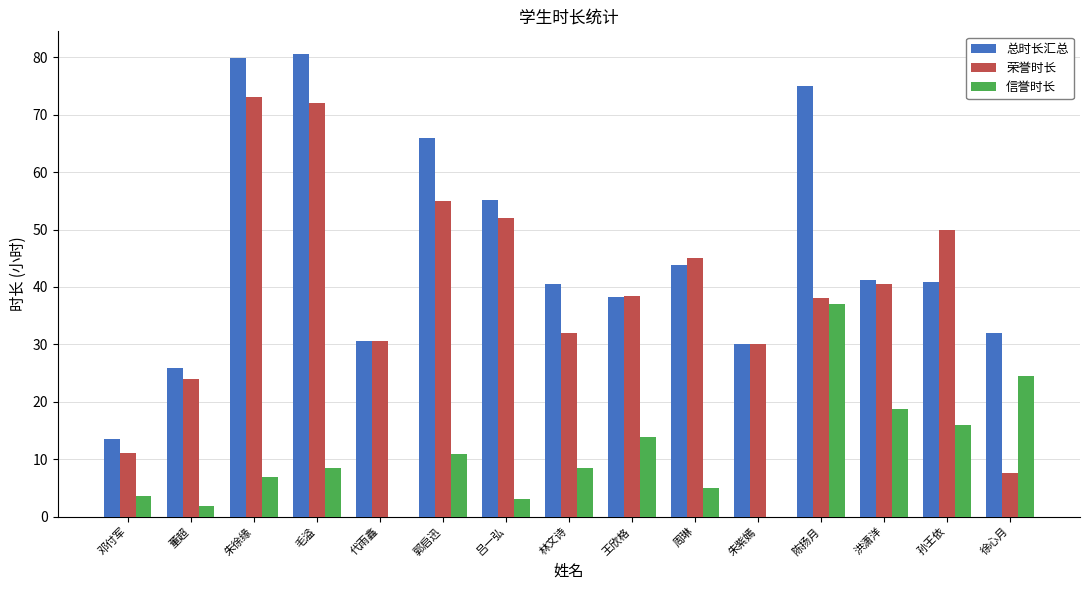

What are all the series names shown in the legend?

总时长汇总, 荣誉时长, 信誉时长